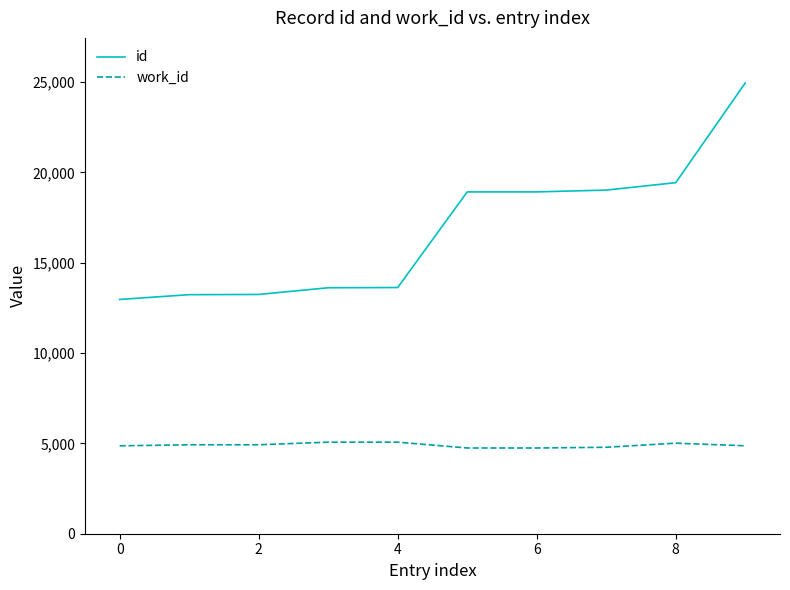

Which series has the largest total across all categories?

id